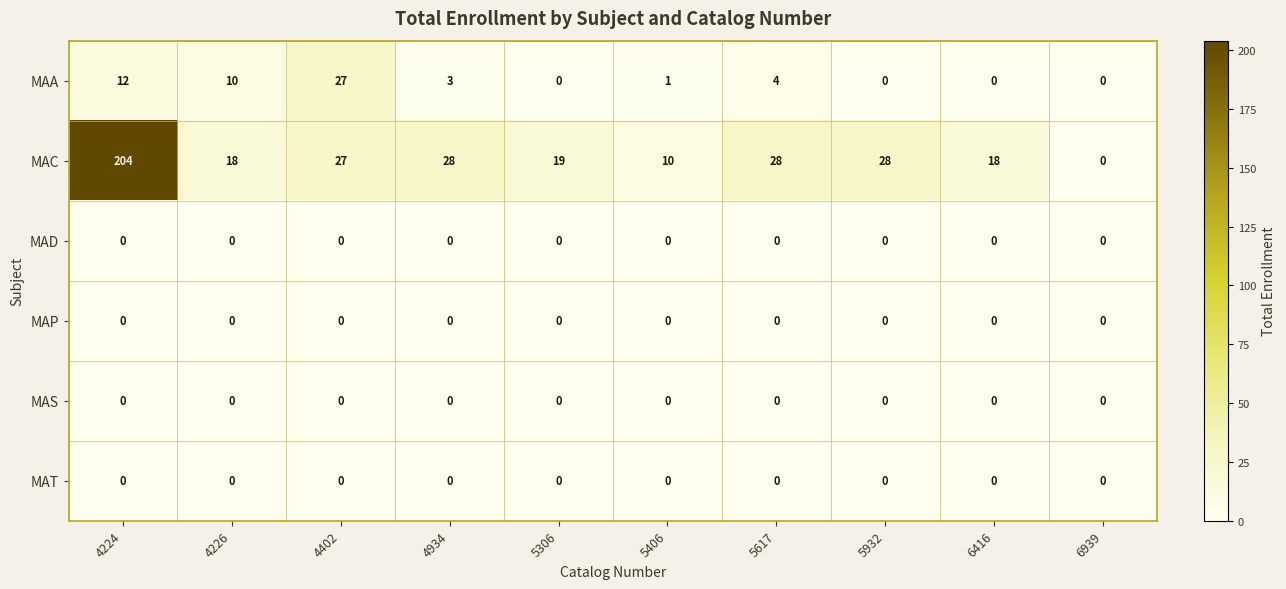

Which series has the largest total across all categories?

MAC